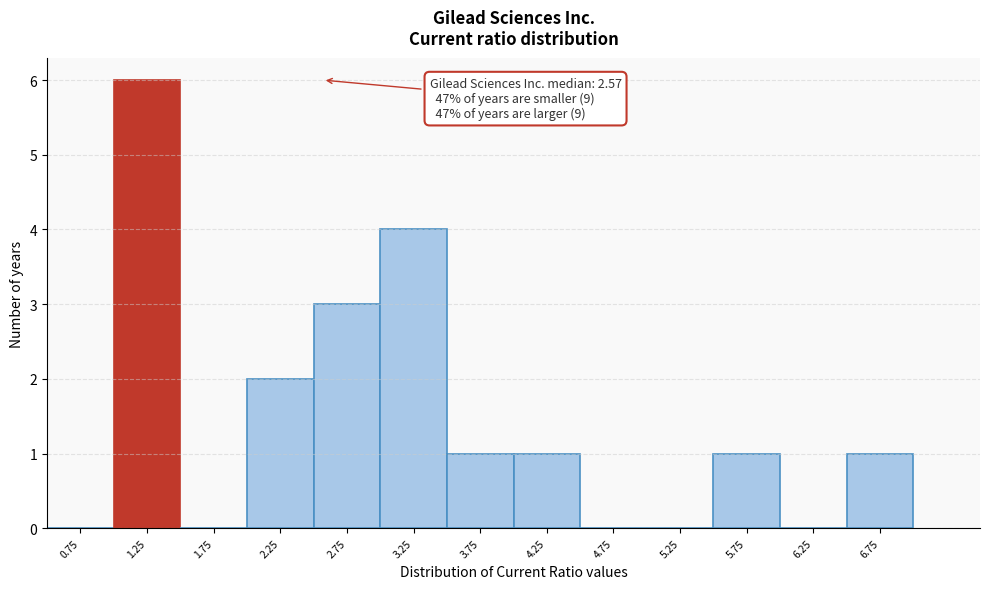

Over which range of the x-axis is the bar tallest?

1.0 to 1.5